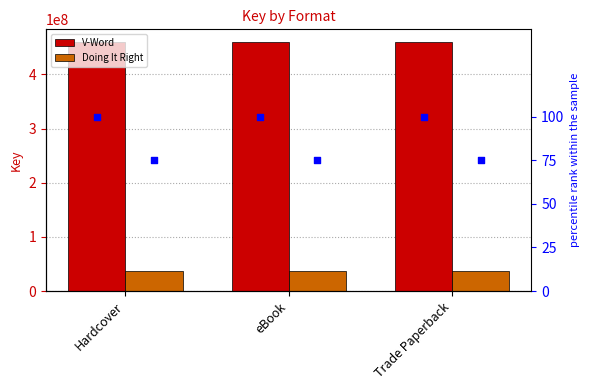

At which category is the sum across all series the highest?

Hardcover